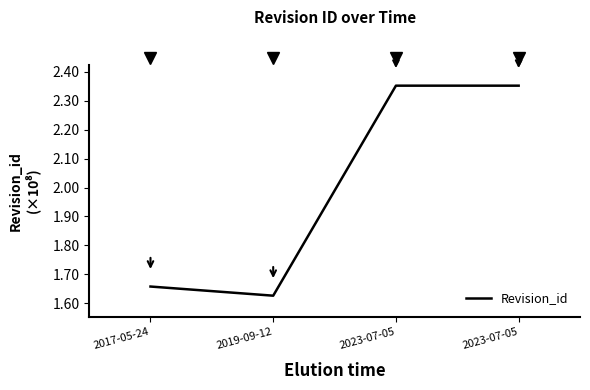

Where does the data first go above 235210170?

2023-07-05